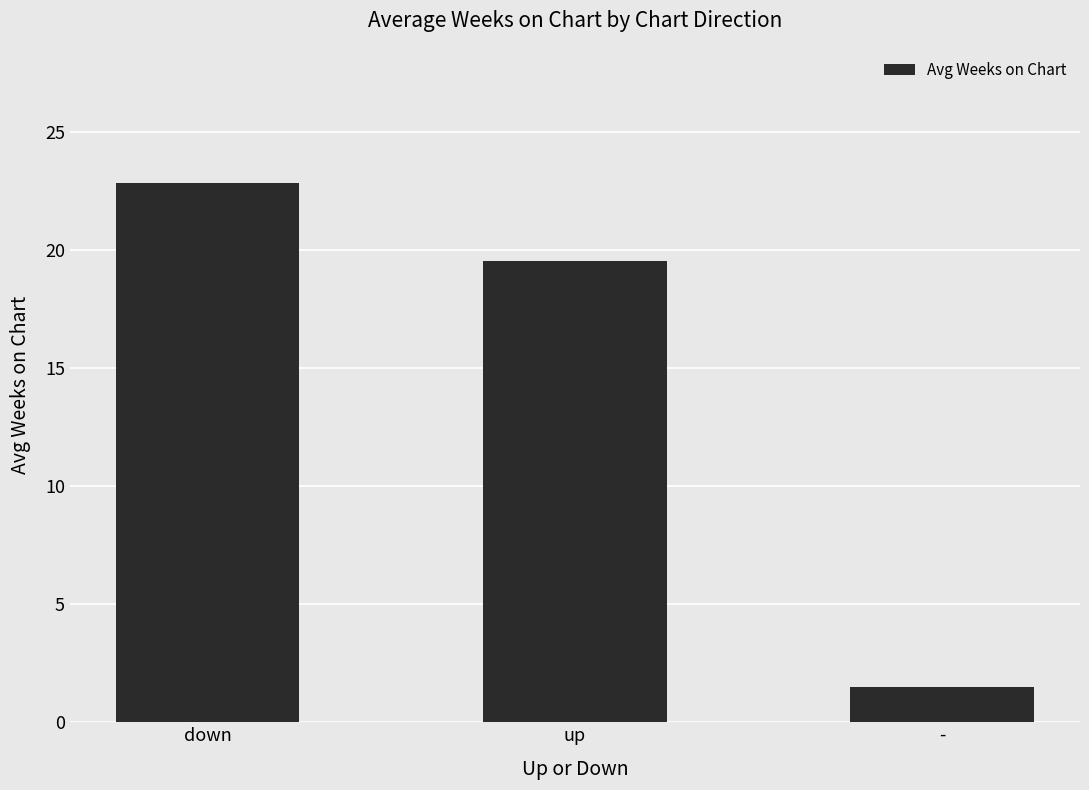

True or false: the data shows 6.4 at up.

False